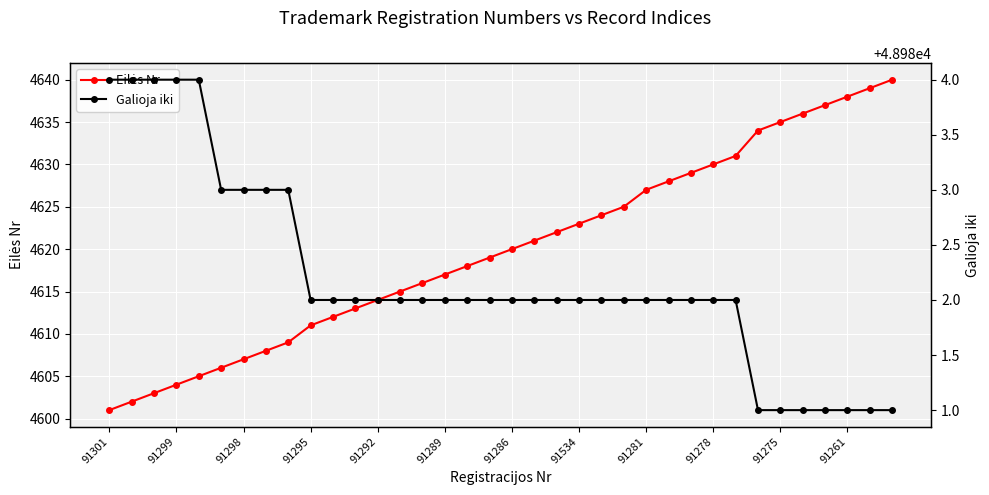

True or false: Galioja iki and Eilės Nr intersect in this chart.

False